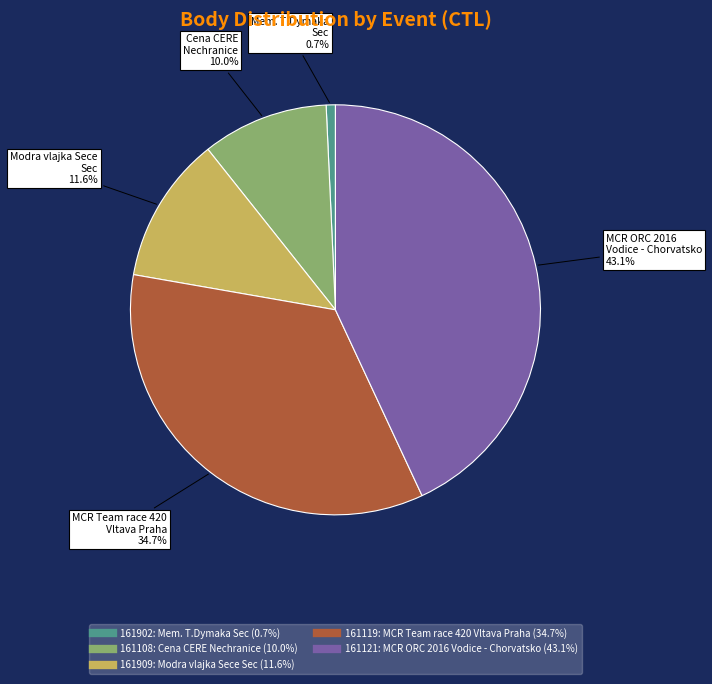

Count the number of slices in the pie.

5